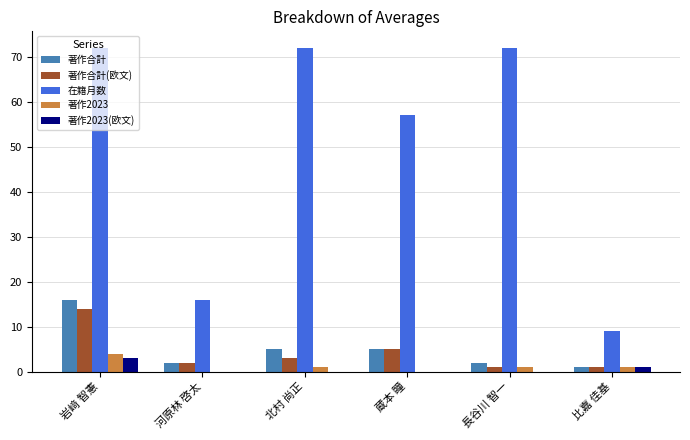

Are the bars grouped side by side (vs. stacked)?

Yes